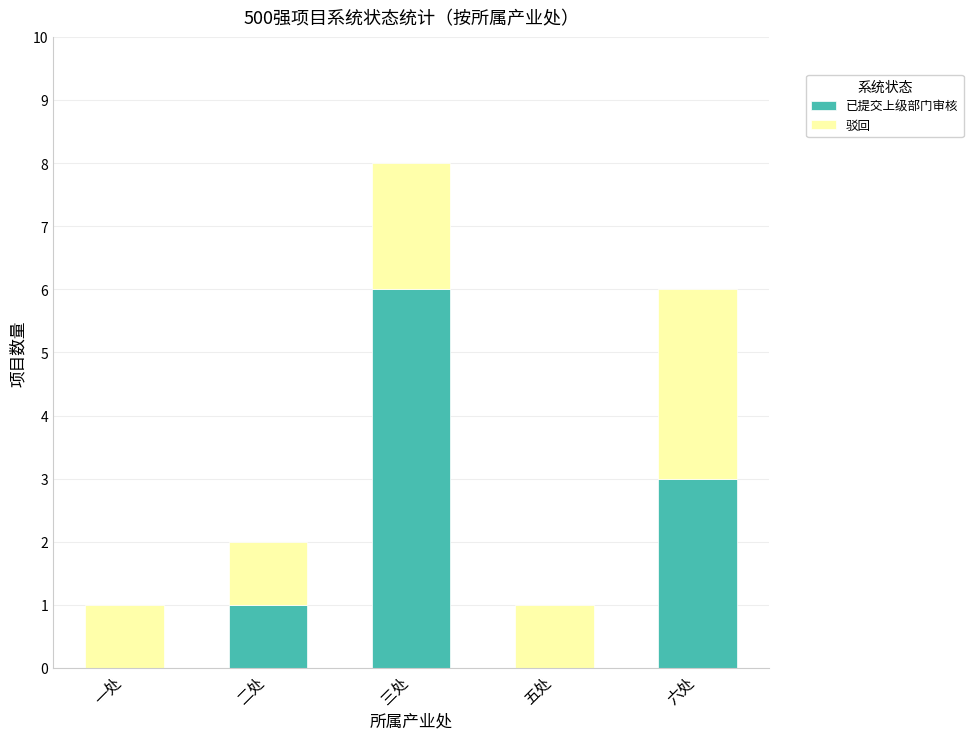

Count the number of data series in this chart.

2